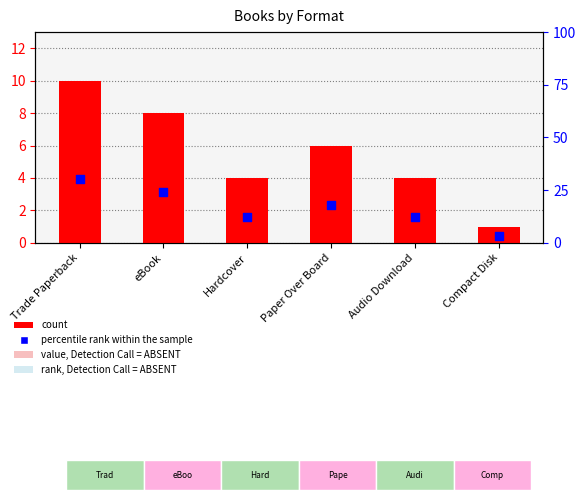

At how many categories does at least one series exceed 12?

5